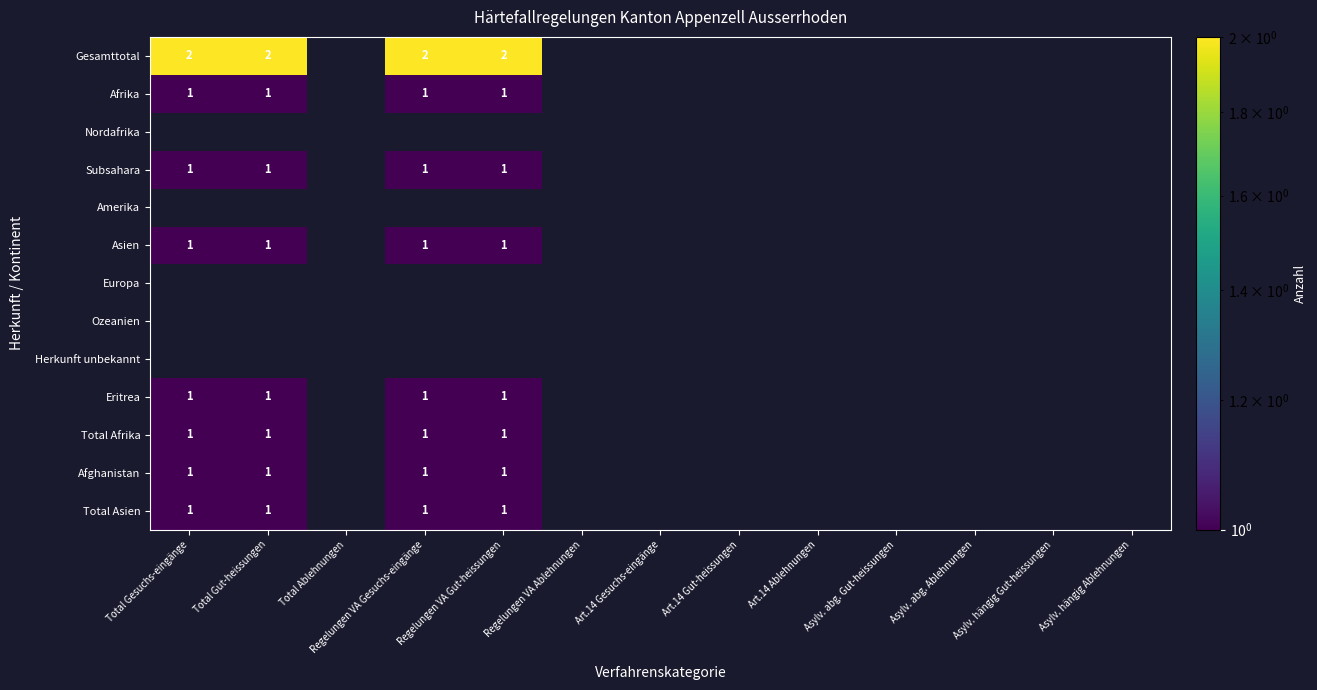

How many categories are shown in the chart?

13